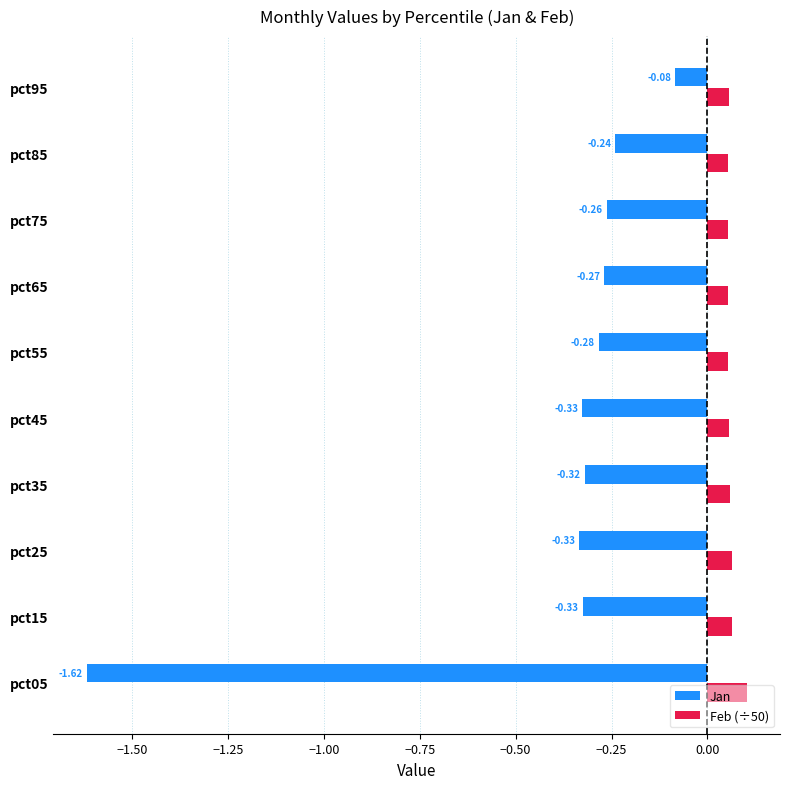

Which series has the largest total across all categories?

Feb (÷50)